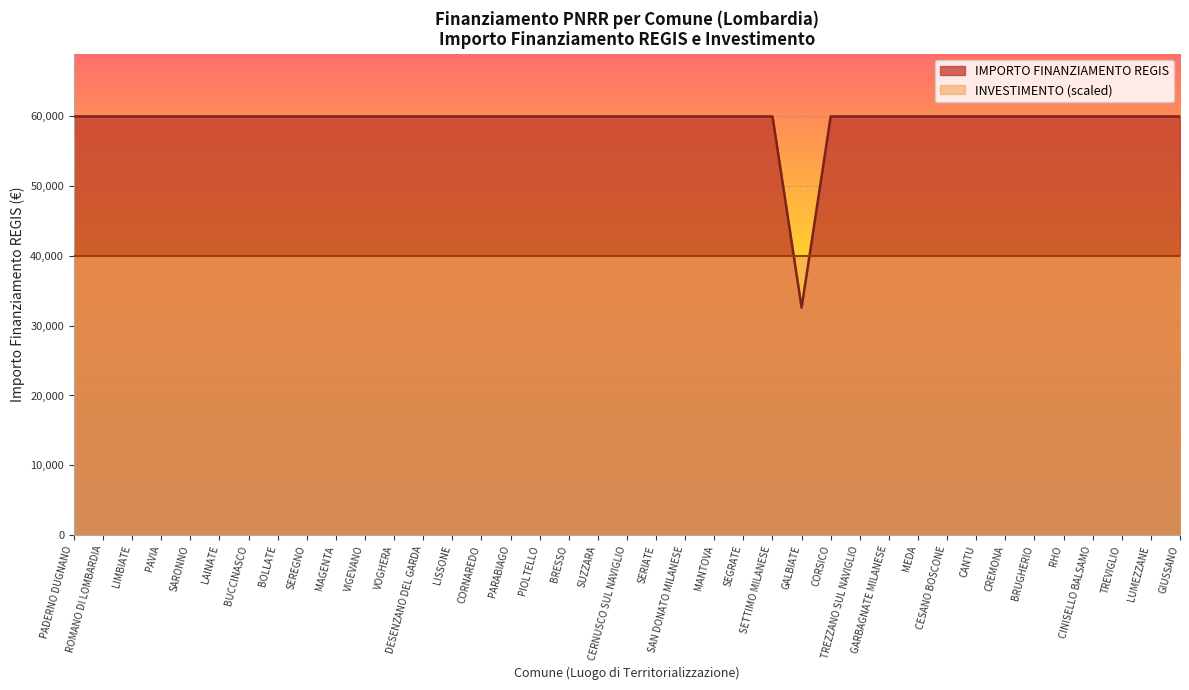

At which label is the value closest to 46277?

GALBIATE